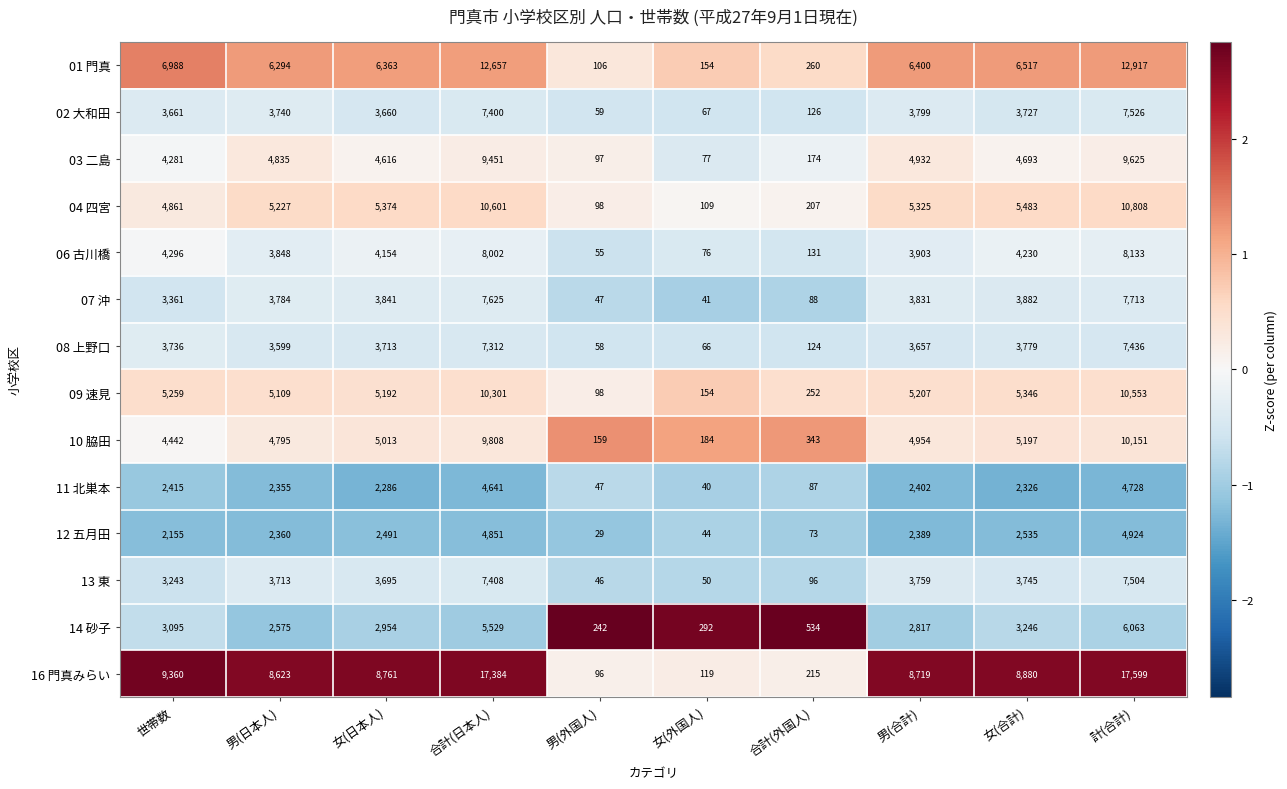

The 04 四宮 series shows 5227 at 男(日本人). True or false?

True